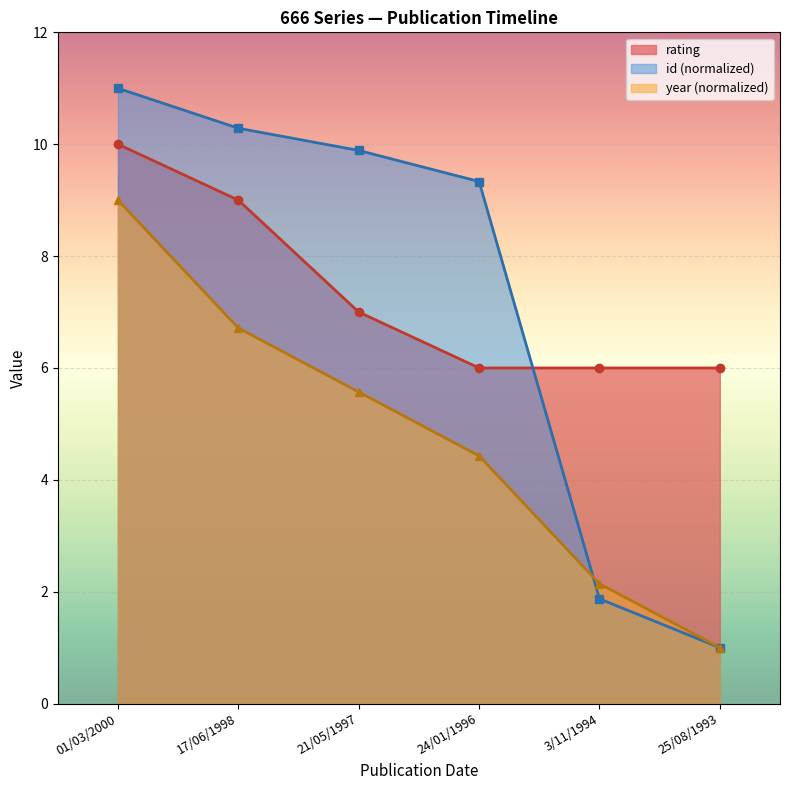

At how many categories does at least one series exceed 9?

4